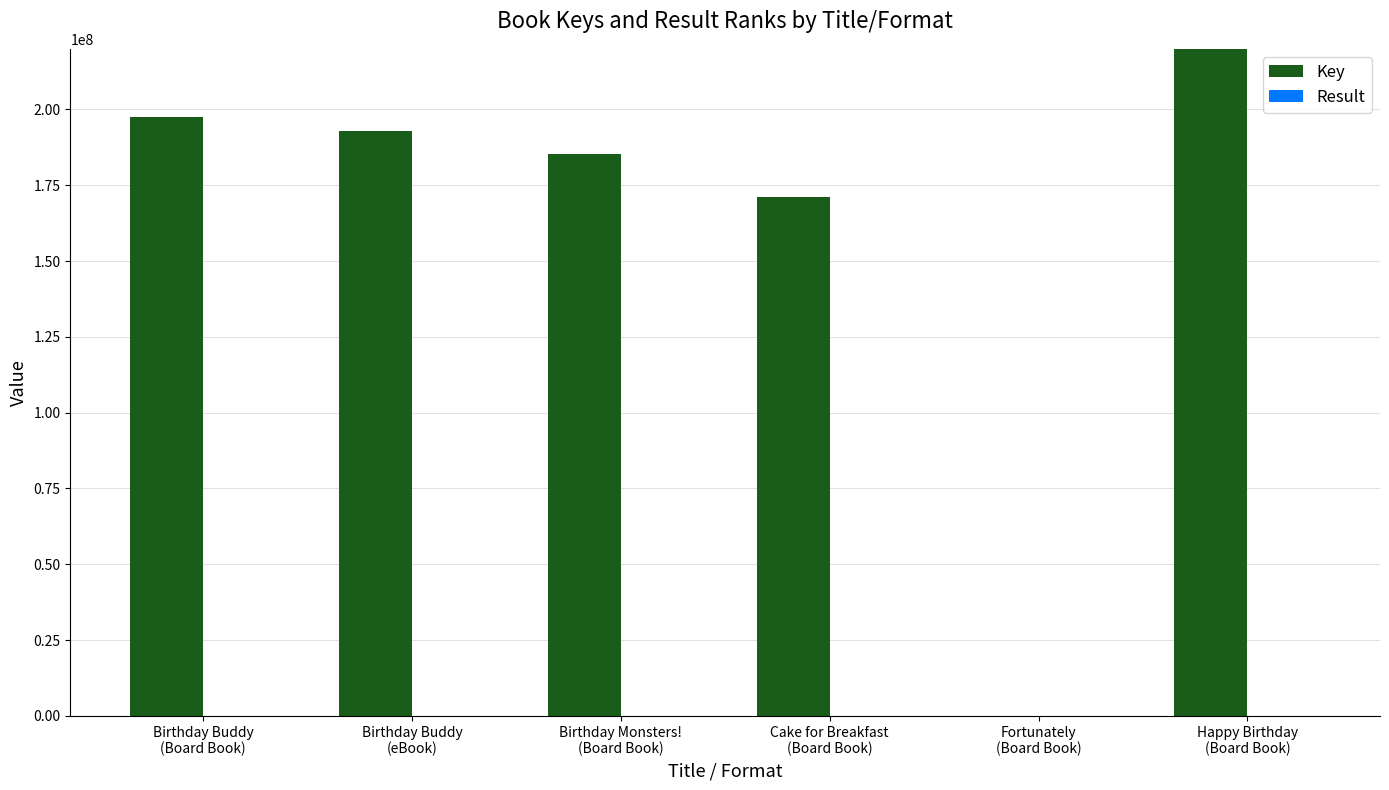

What is the total value across all series at Cake for Breakfast
(Board Book)?

171129458